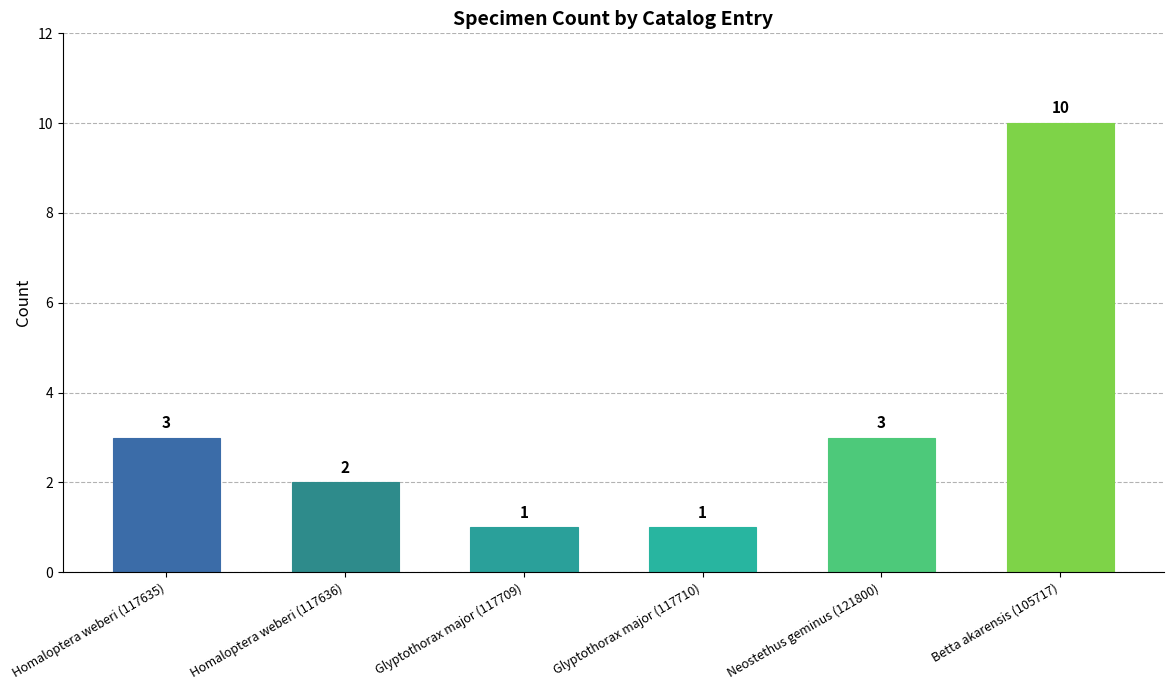

How many values are between 1 and 3?

5